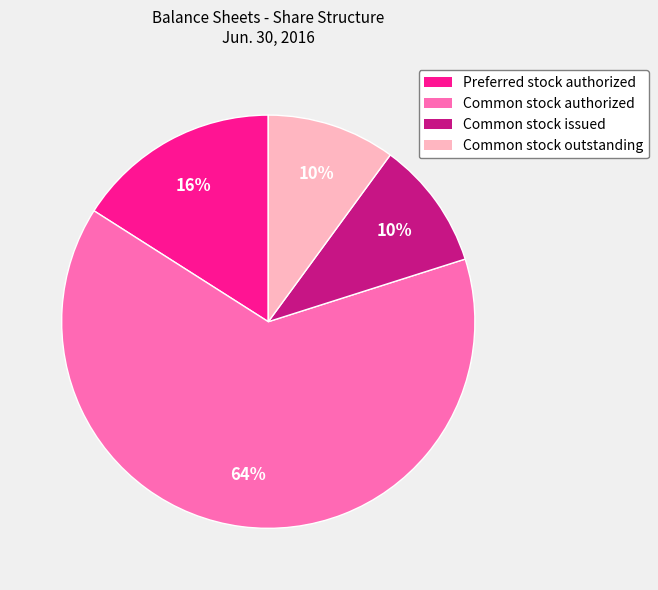

Count the number of slices in the pie.

4